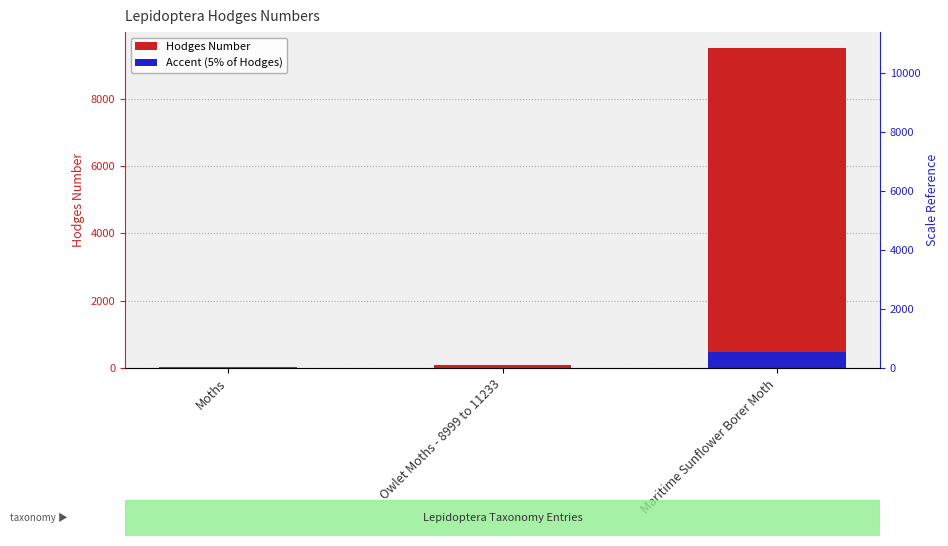

Which series has the largest total across all categories?

Hodges Number